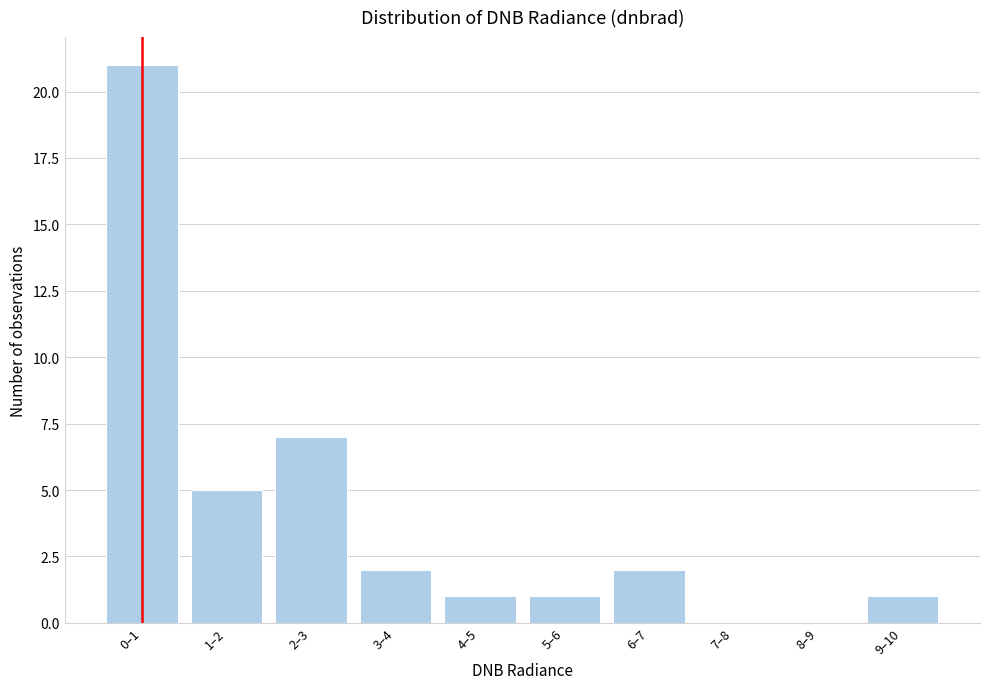

Reading left to right, what are all the values shown in this chart?

0–1=21	1–2=5	2–3=7	3–4=2	4–5=1	5–6=1	6–7=2	7–8=0	8–9=0	9–10=1